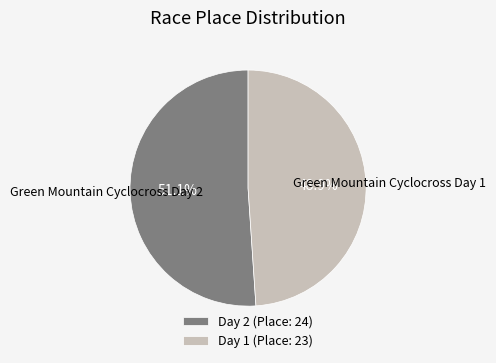

Rank the categories by value from highest to lowest.

Day 2 (Place: 24), Day 1 (Place: 23)